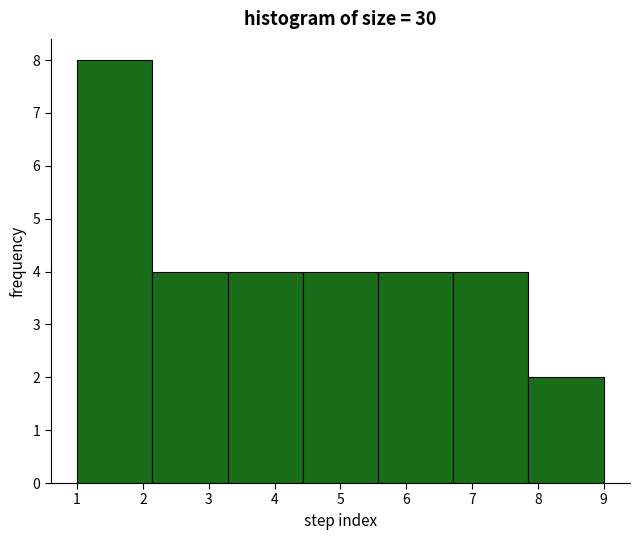

What is the height of the bar covering 4.4 to 5.6 on the x-axis? Neither the bar edges nor the heights are printed on the chart, so give them approximately, as read against the axes.

4